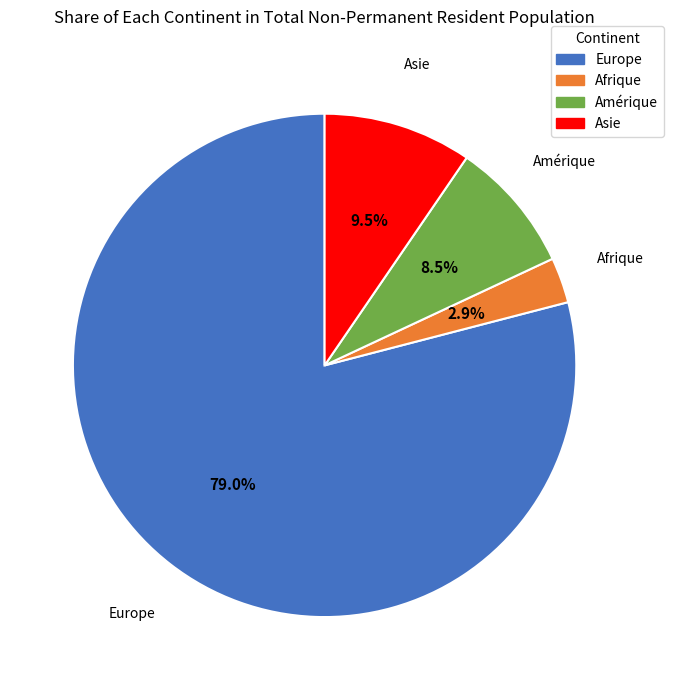

Approximately how many times larger is the value at Europe compared to Amérique?

9.3